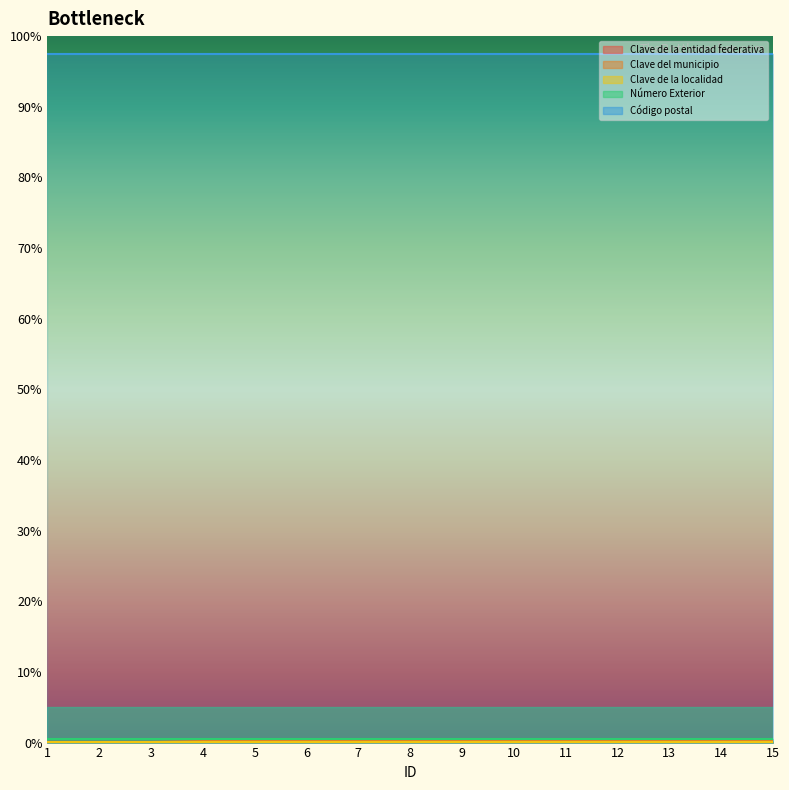

What is the difference between the highest and lowest values at 1?

6814